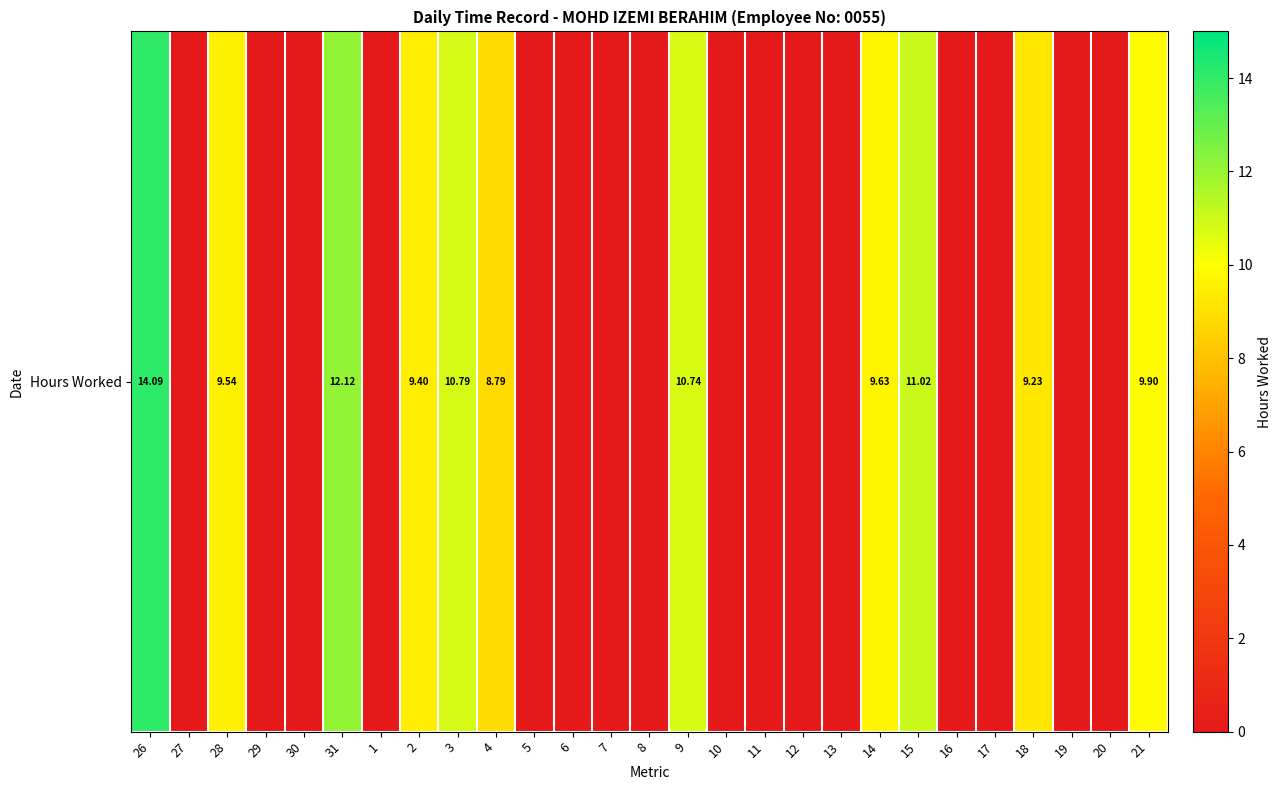

Is it true that the value at 5 is 0.0?

True